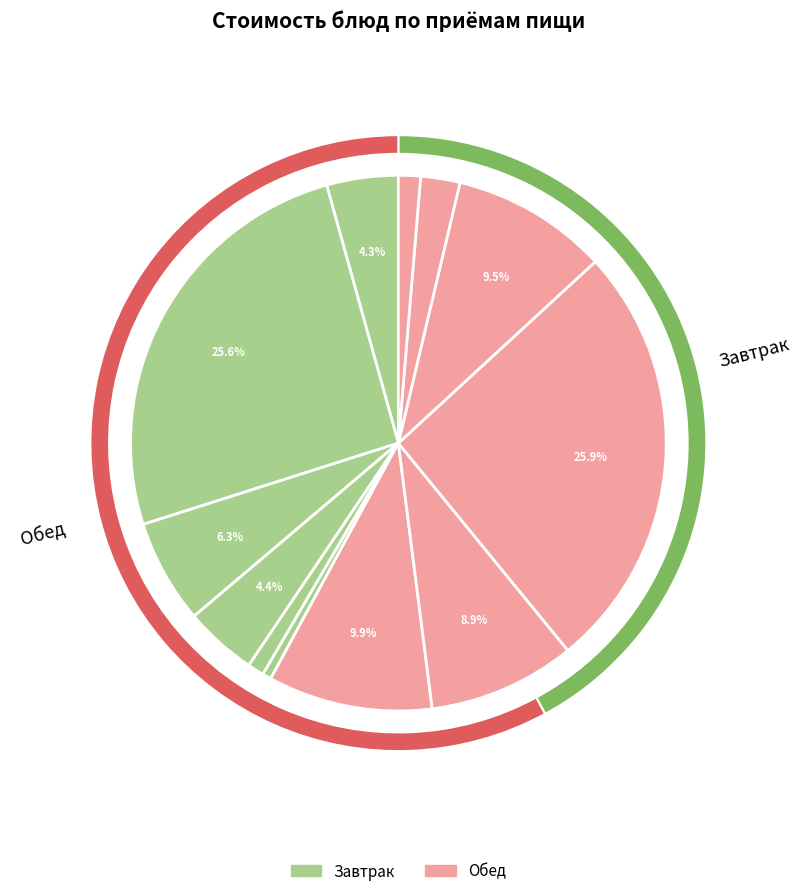

To the nearest percent, what portion does Компот из ягод витаминизированный represent?

2%